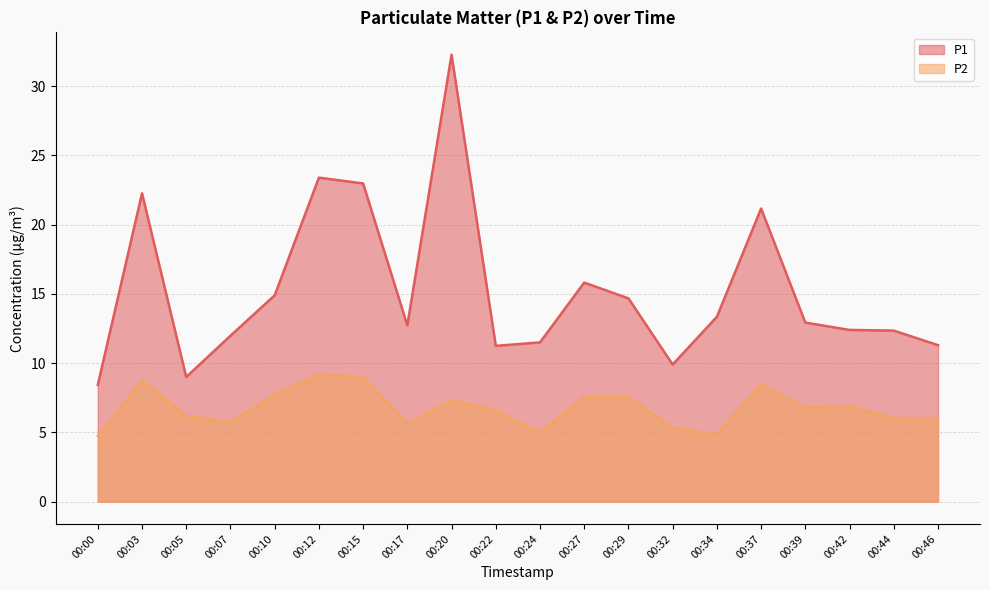

Reading left to right, extract all data points from this chart.

P1: 8.4	22.3	9.0	12.0	14.9	23.4	23.0	12.7	32.3	11.2	11.5	15.8	14.7	9.9	13.3	21.2	12.9	12.4	12.3	11.3
P2: 4.8	8.8	6.2	5.8	7.7	9.2	9.0	5.7	7.3	6.6	5.0	7.5	7.5	5.3	4.8	8.4	6.8	6.9	6.0	6.0